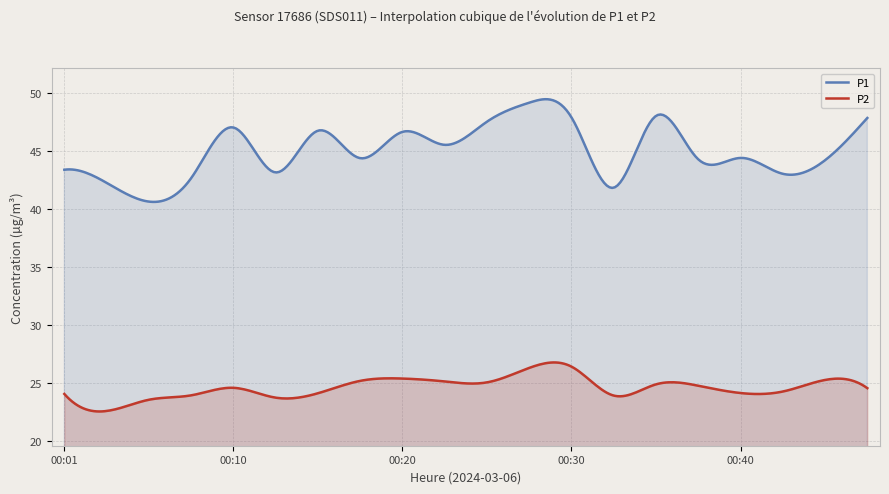

Between 00:25 and 00:37, which is larger?

00:25